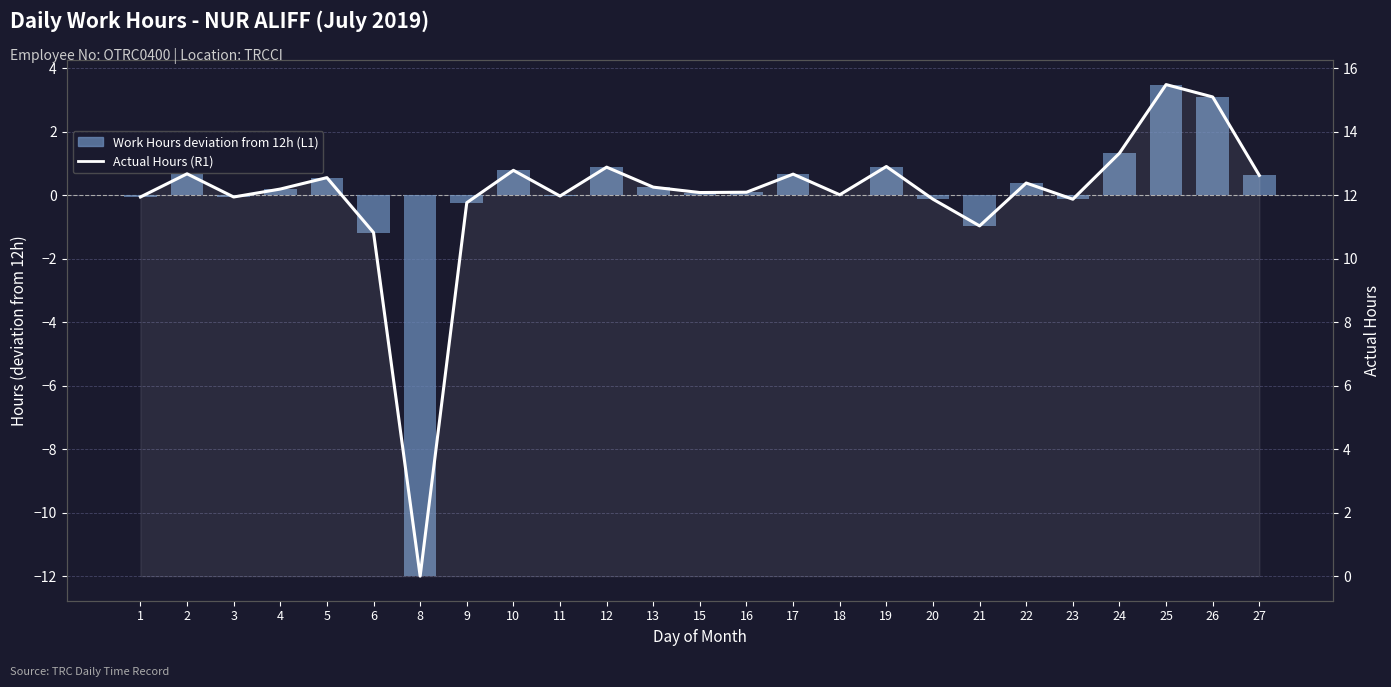

Where does the Actual Hours series first go above 12?

2